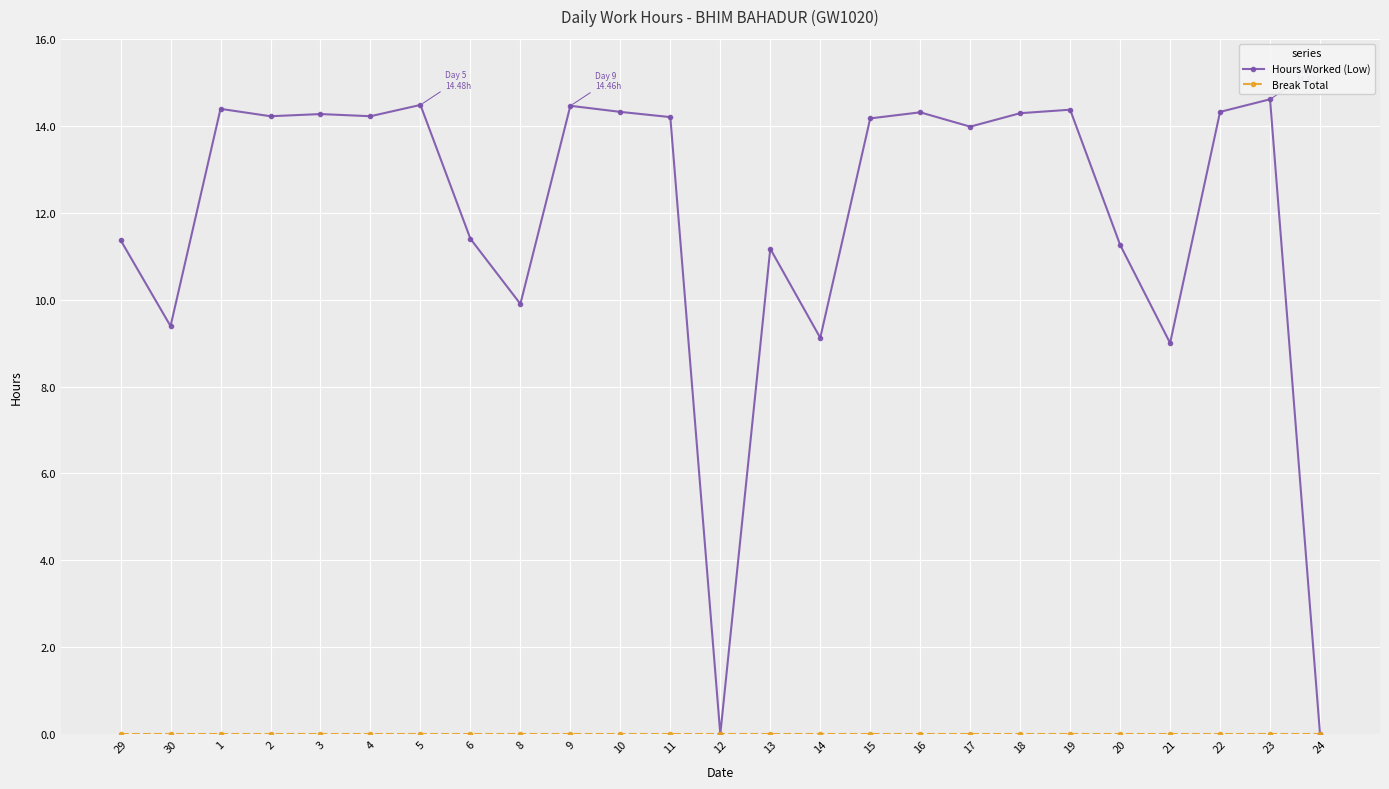

True or false: Hours Worked (Low) has more than 2 interior local peaks.

True